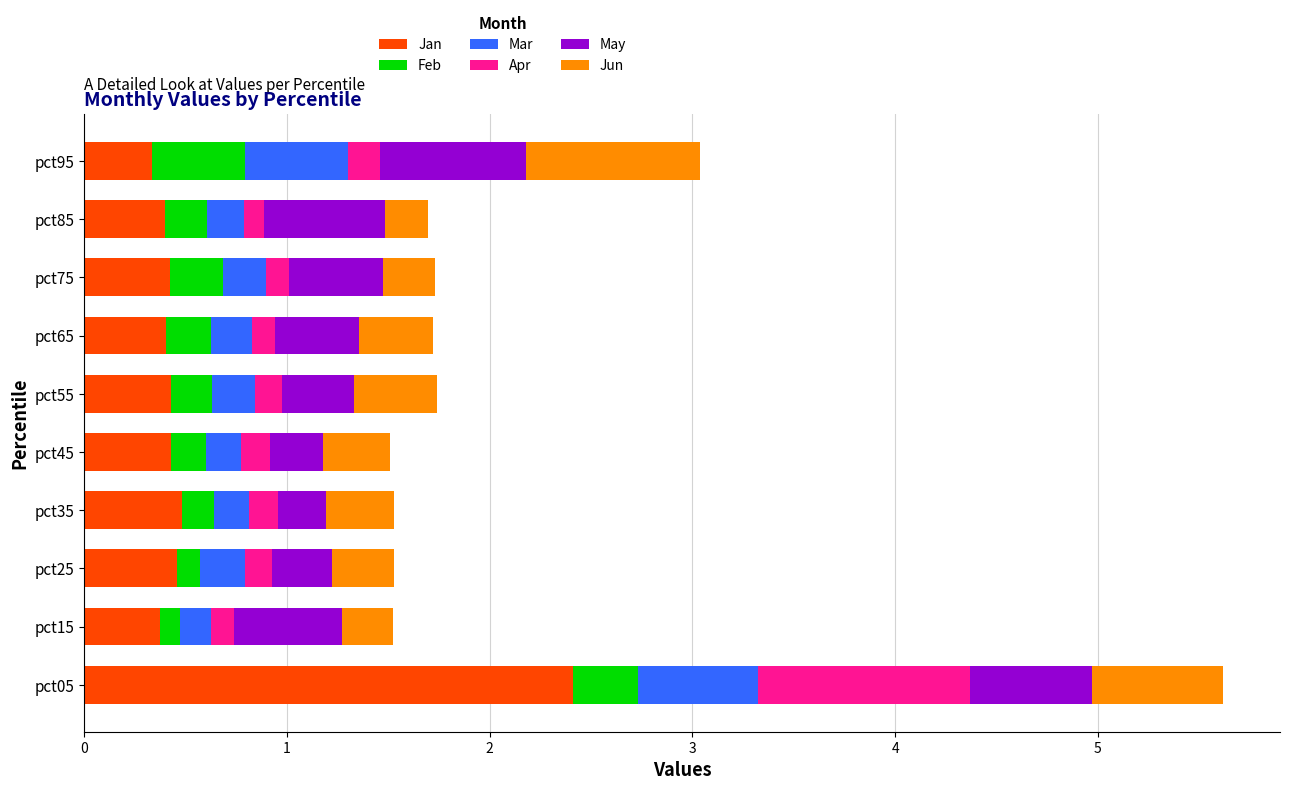

What is the average value of the Jan series?

0.6